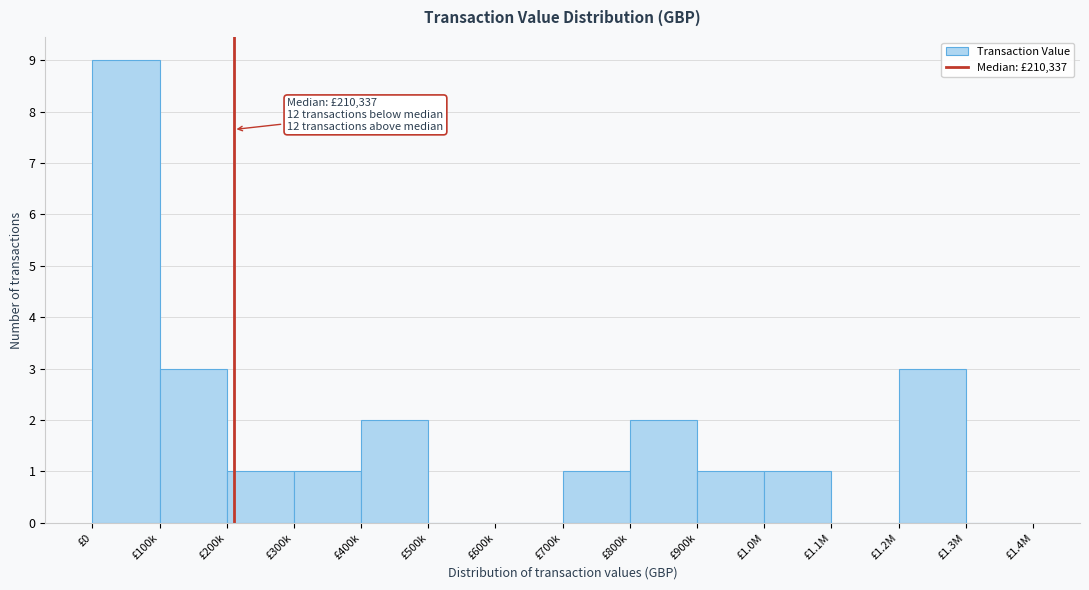

Reading left to right, what are all the values shown in this chart?

£0=9	£100k=3	£200k=1	£300k=1	£400k=2	£500k=0	£600k=0	£700k=1	£800k=2	£900k=1	£1.0M=1	£1.1M=0	£1.2M=3	£1.3M=0